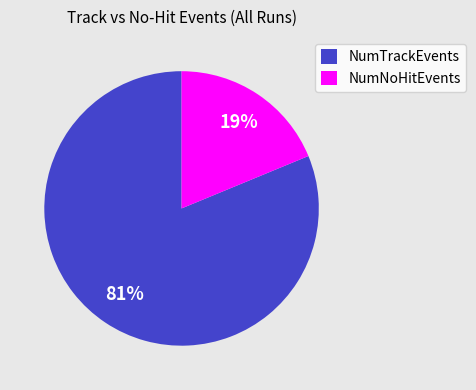

Do NumNoHitEvents and NumTrackEvents together represent more than half of the pie?

Yes